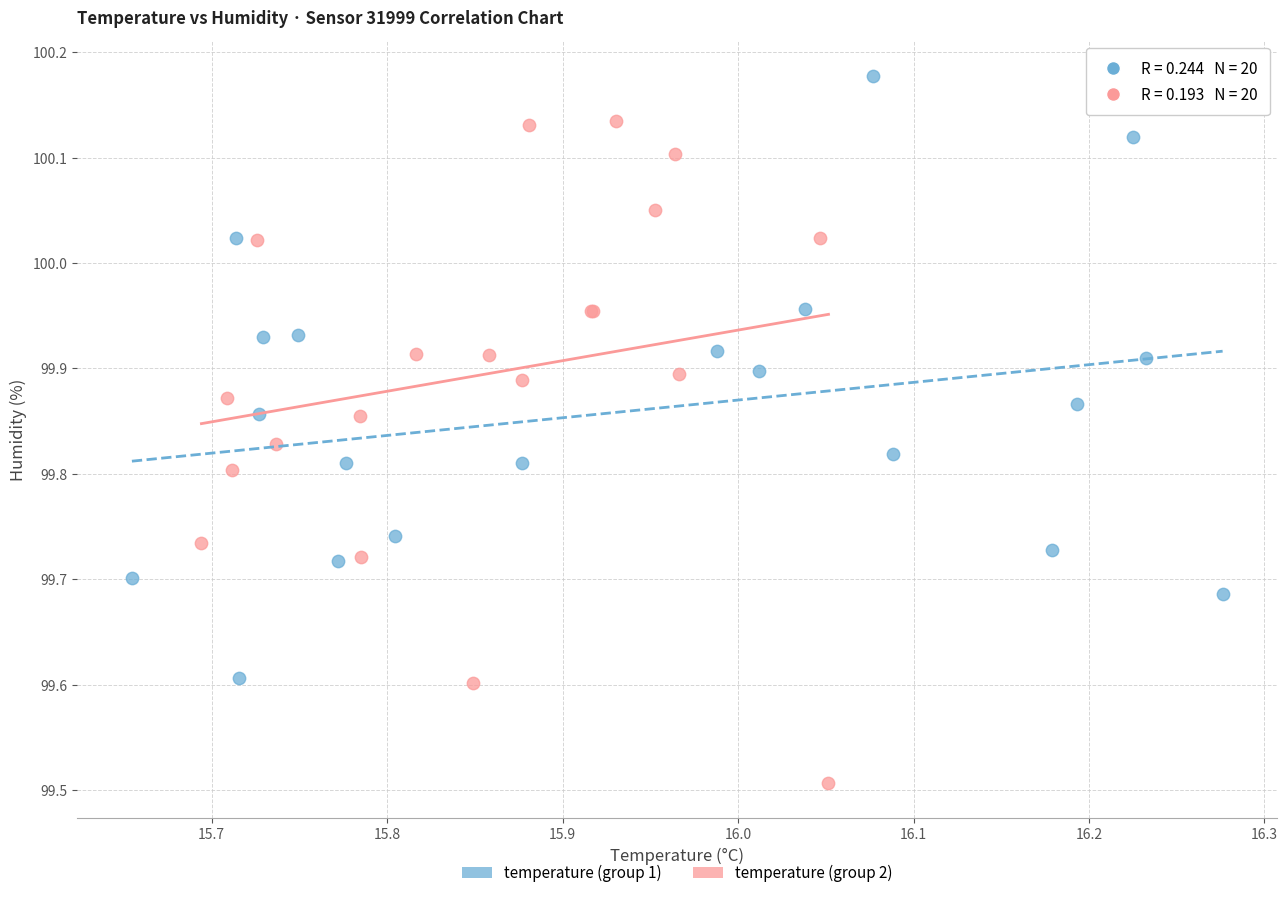

Which series has the widest spread of Y values?

temperature (group 2)